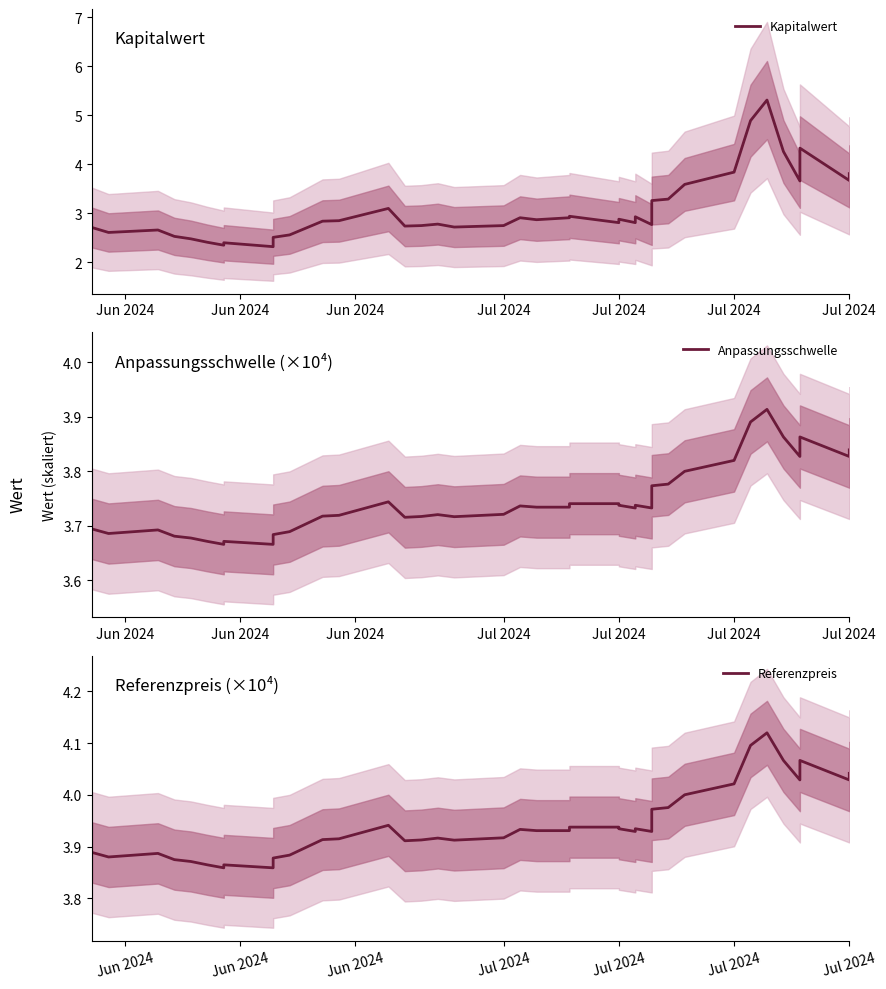

Which series has the largest range (max minus min)?

Kapitalwert